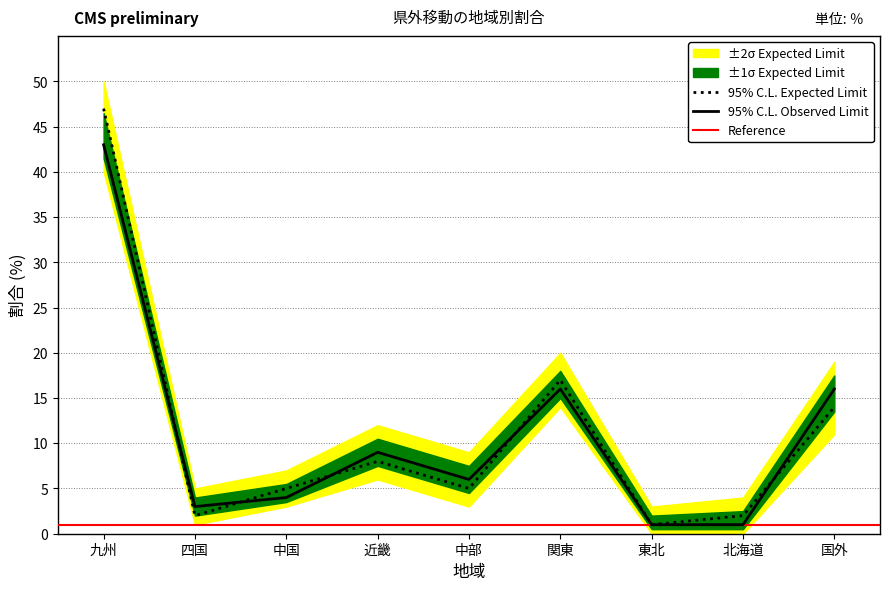

True or false: 転入者割合 and 転出者割合 intersect in this chart.

True